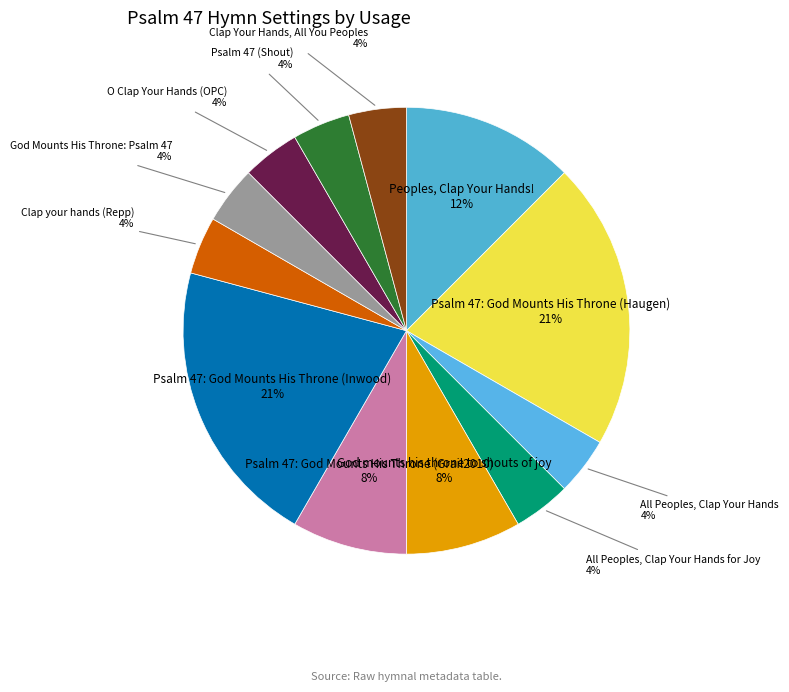

Which category has the smallest portion of the pie?

All Peoples, Clap Your Hands